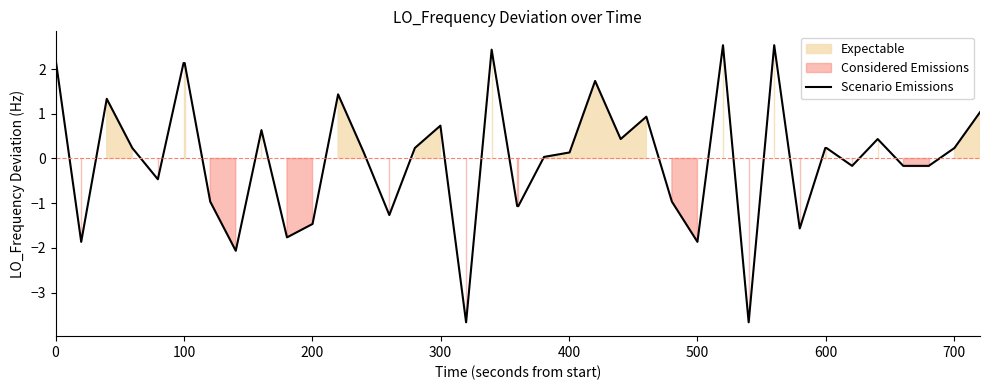

What is the lowest value of the Scenario Emissions series?

-3.7